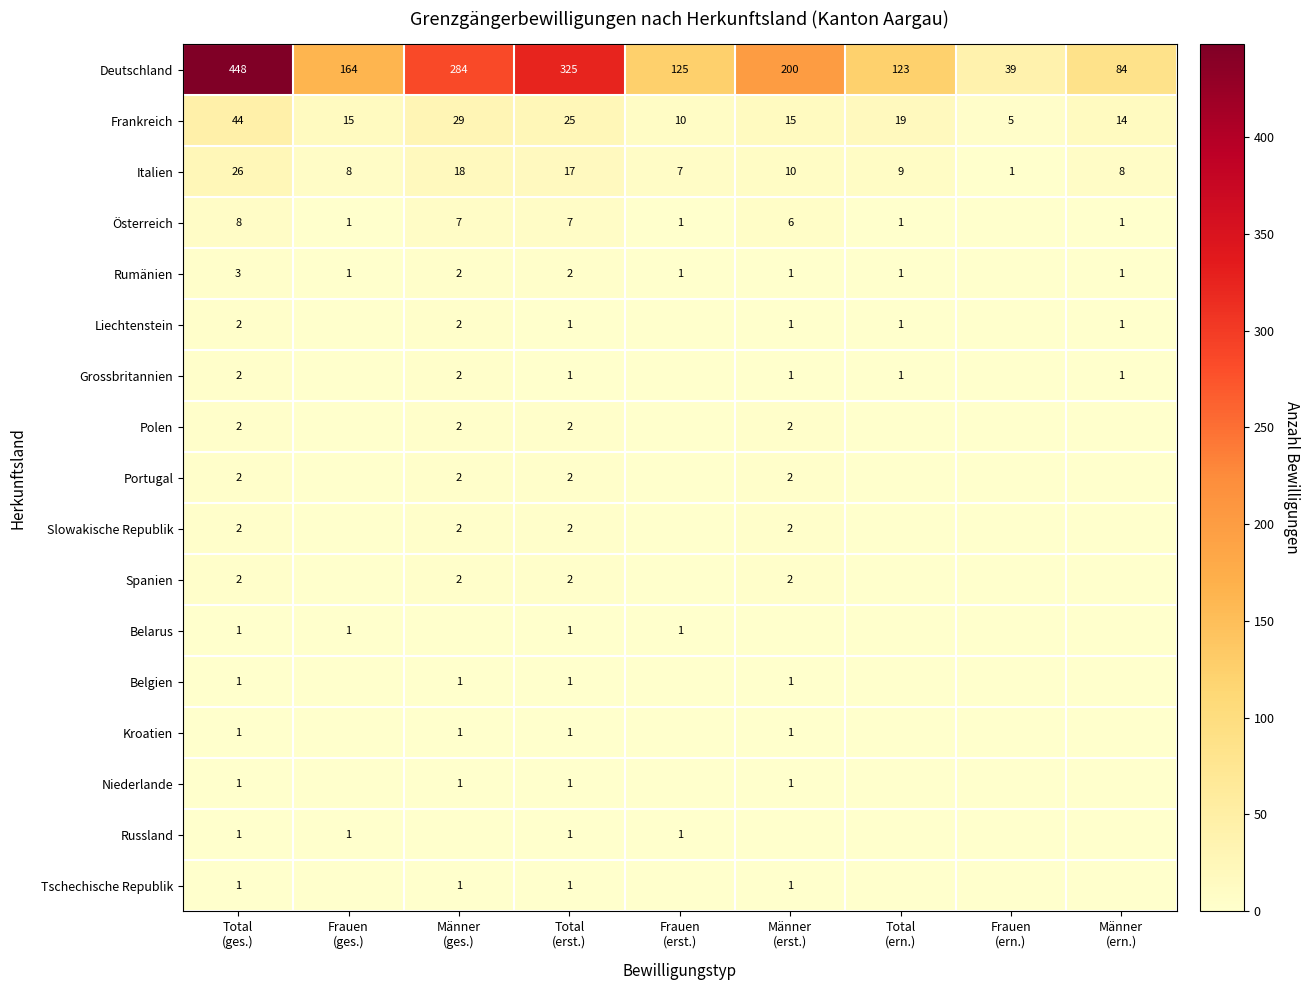

What is the average value of the Italien series?

12